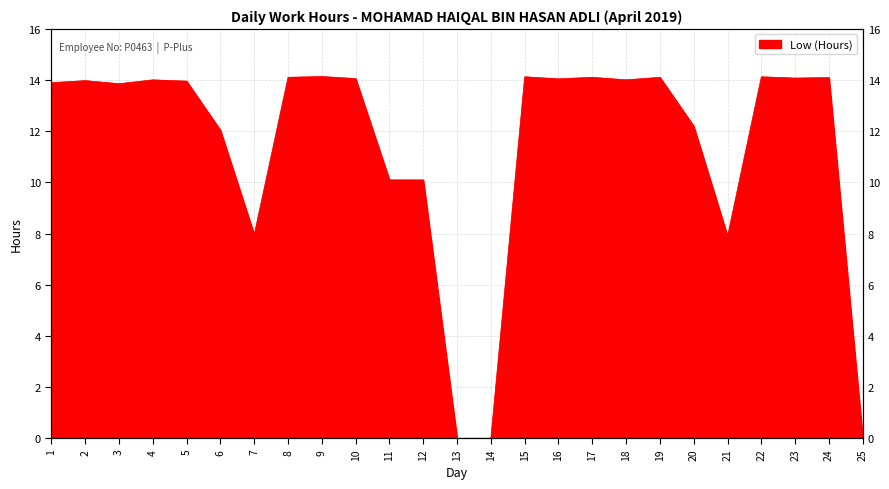

What is the difference between the maximum and minimum values?

14.1